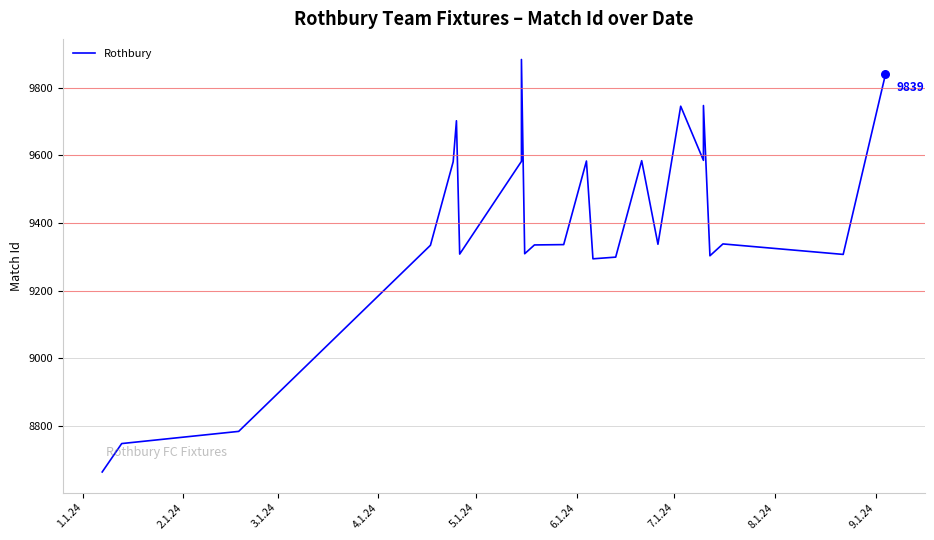

Between 7.1.24 and 3.1.24, which is larger?

7.1.24